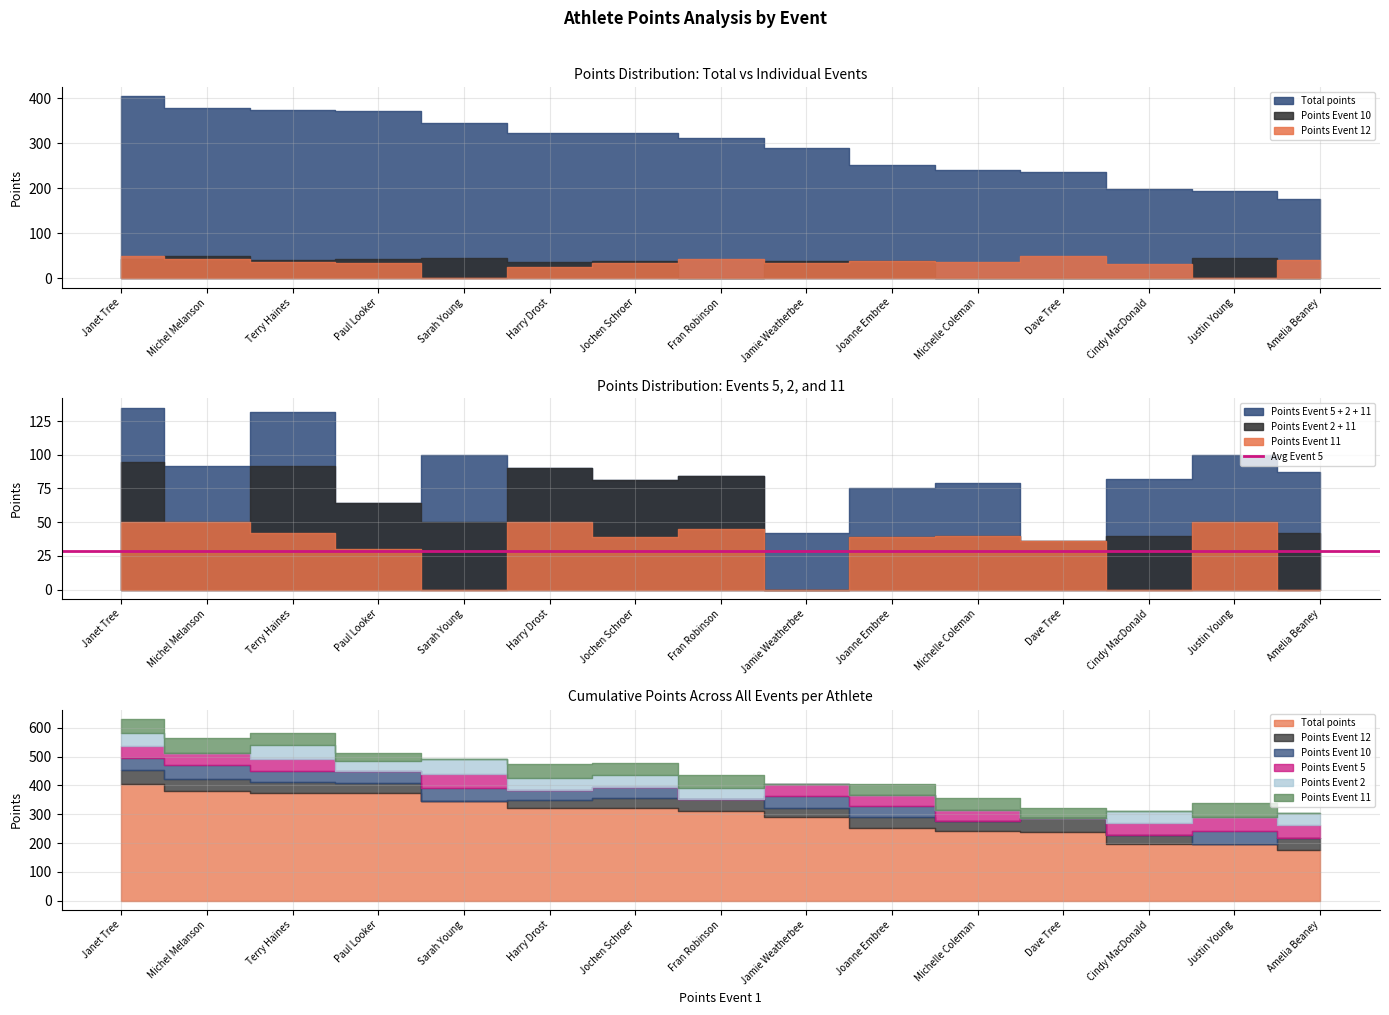

In Points Event 5, how many points are lower than both neighbors (excluding endpoints)?

3